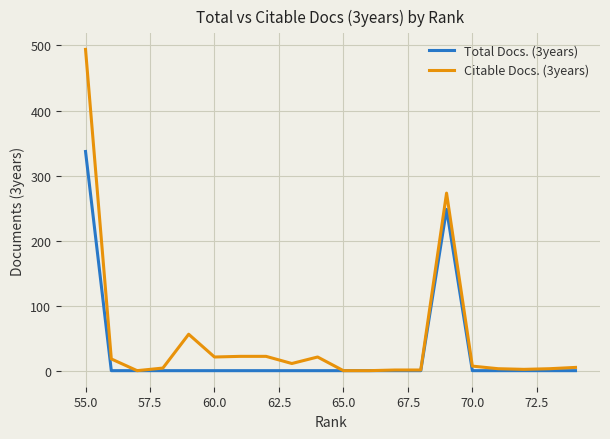

True or false: Citable Docs. (3years) and Total Docs. (3years) cross at least once.

False